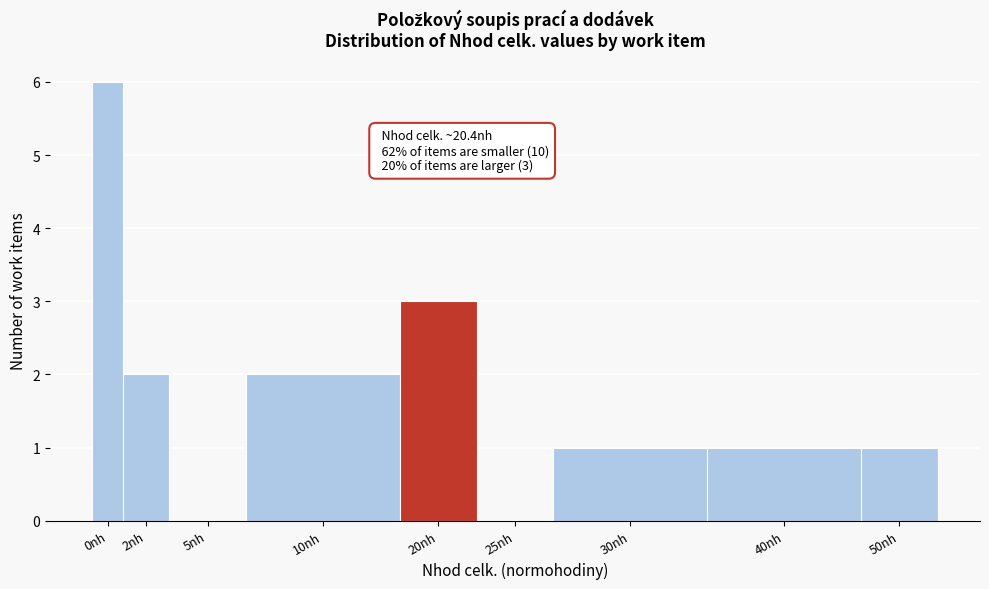

Reading left to right, extract all data points from this chart.

0nh=6	2nh=2	5nh=0	10nh=2	20nh=3	25nh=0	30nh=1	40nh=1	50nh=1